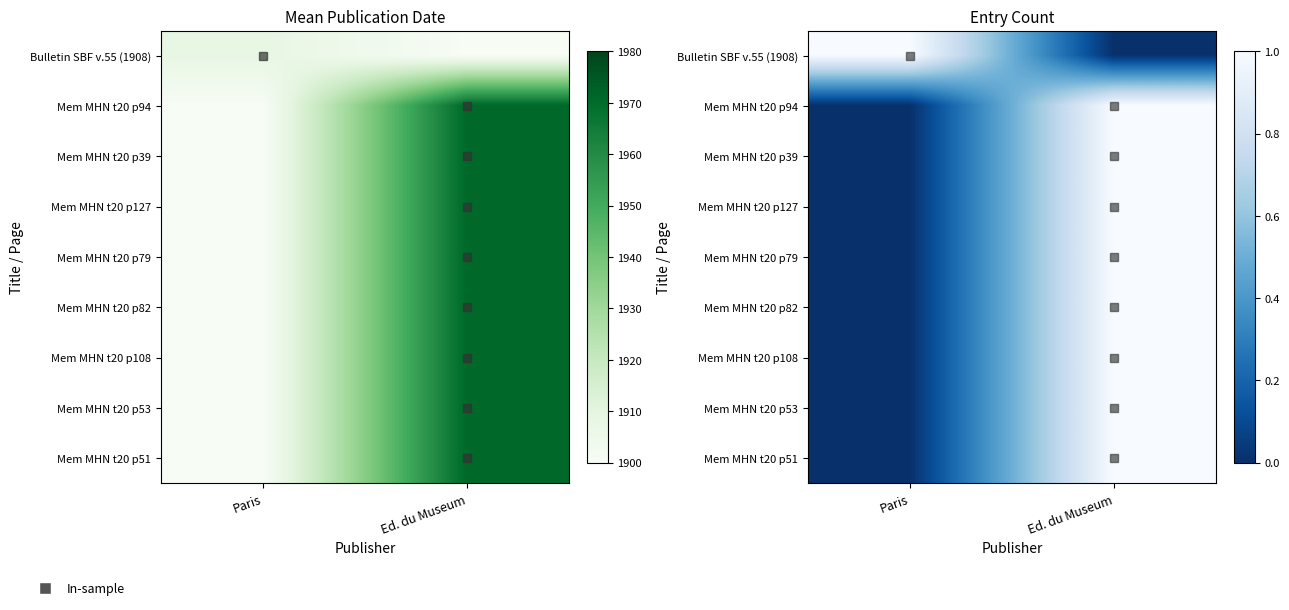

How many categories are shown in the chart?

2